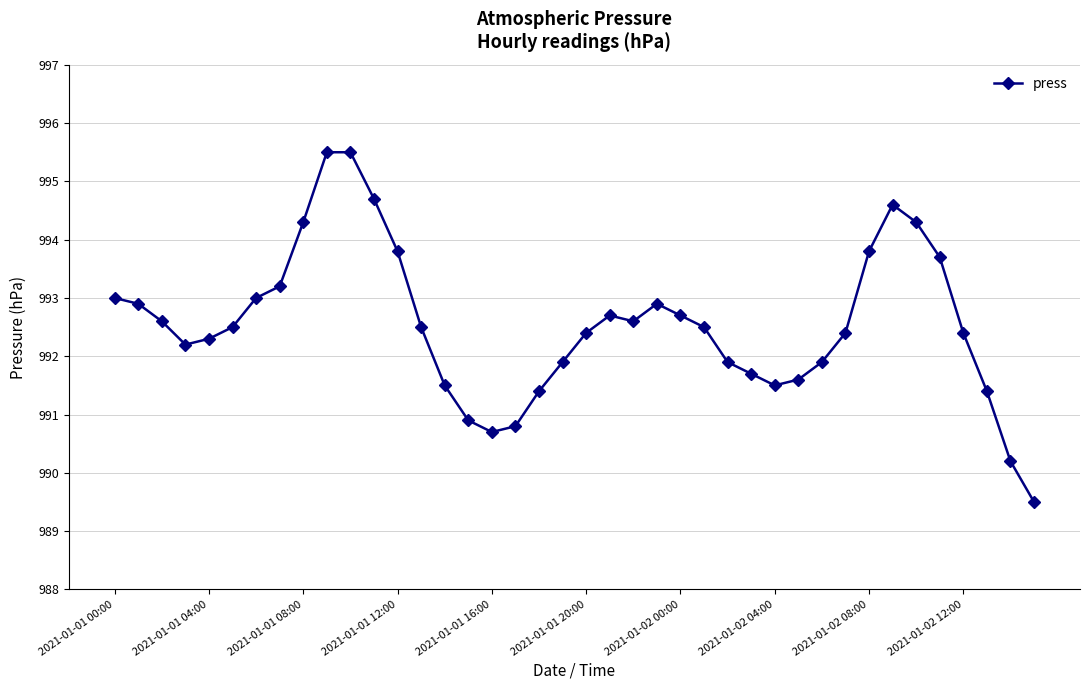

What is the difference between the maximum and second lowest values?

5.3